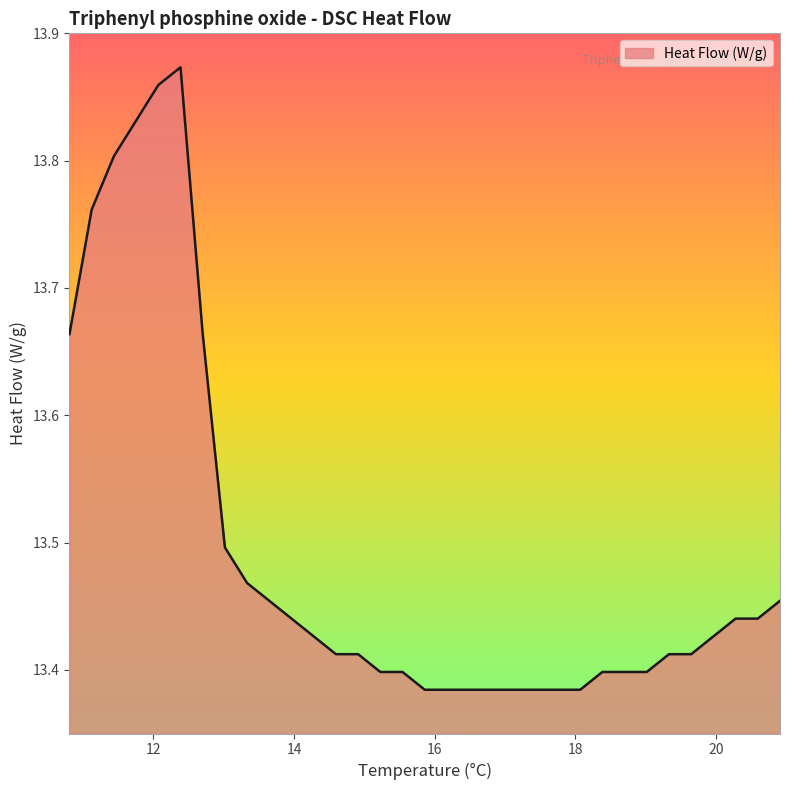

What is the value of the 31st point from the left?

13.4